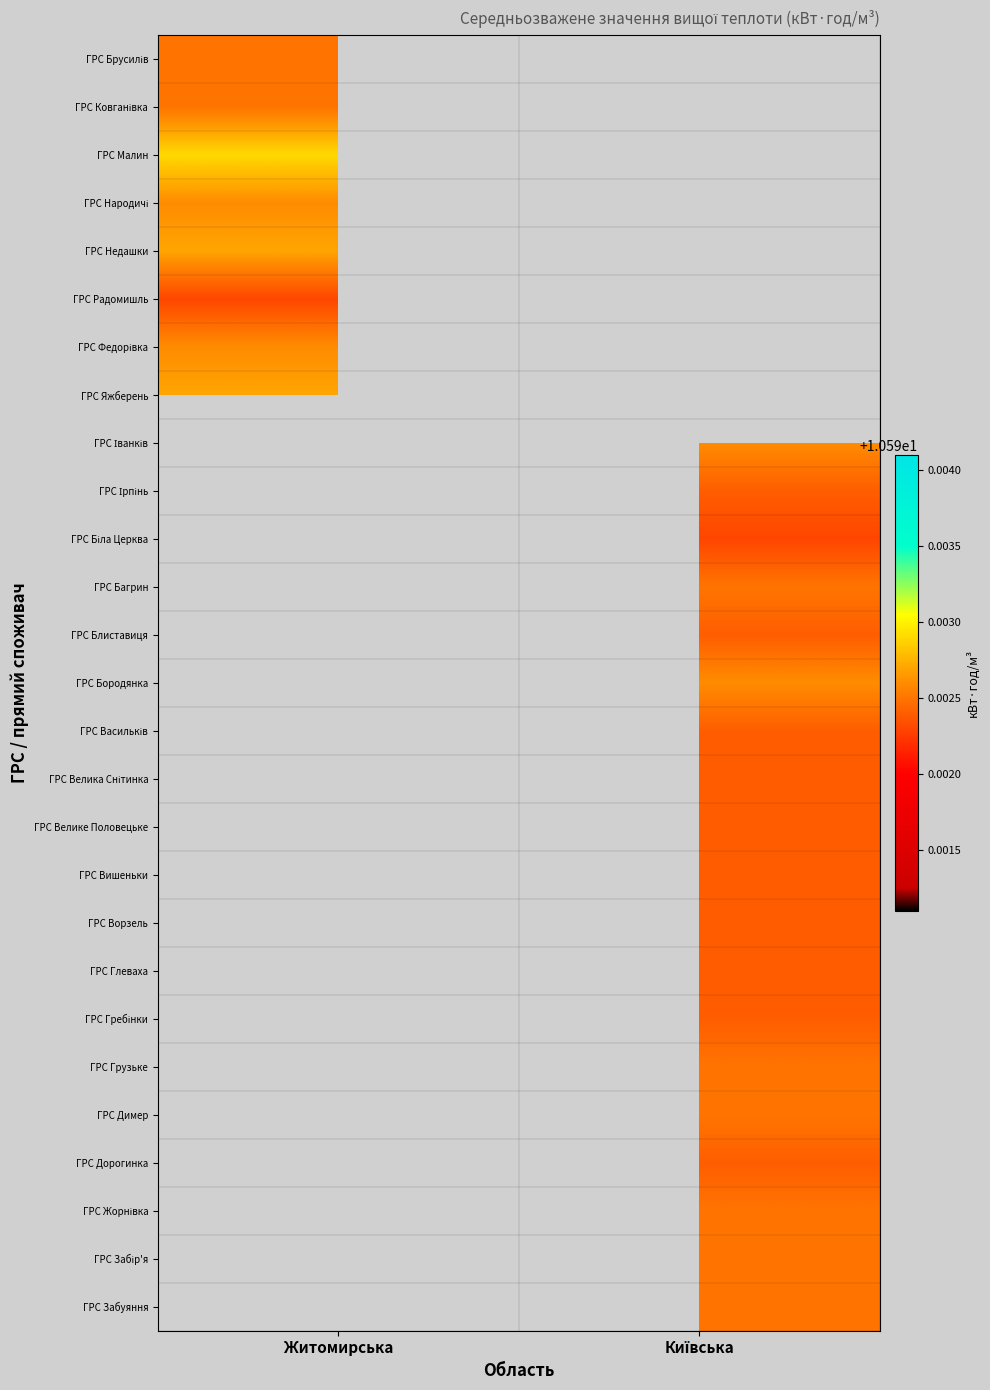

Which label corresponds to the smallest value in the chart?

Житомирська